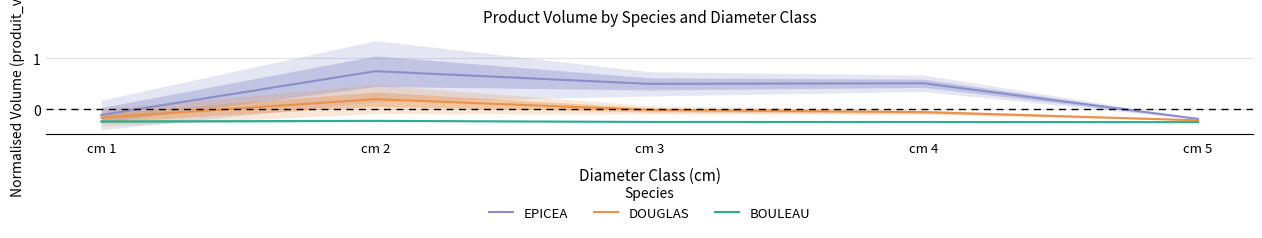

Rank the series at cm 1 from lowest to highest value.

BOULEAU, DOUGLAS, EPICEA